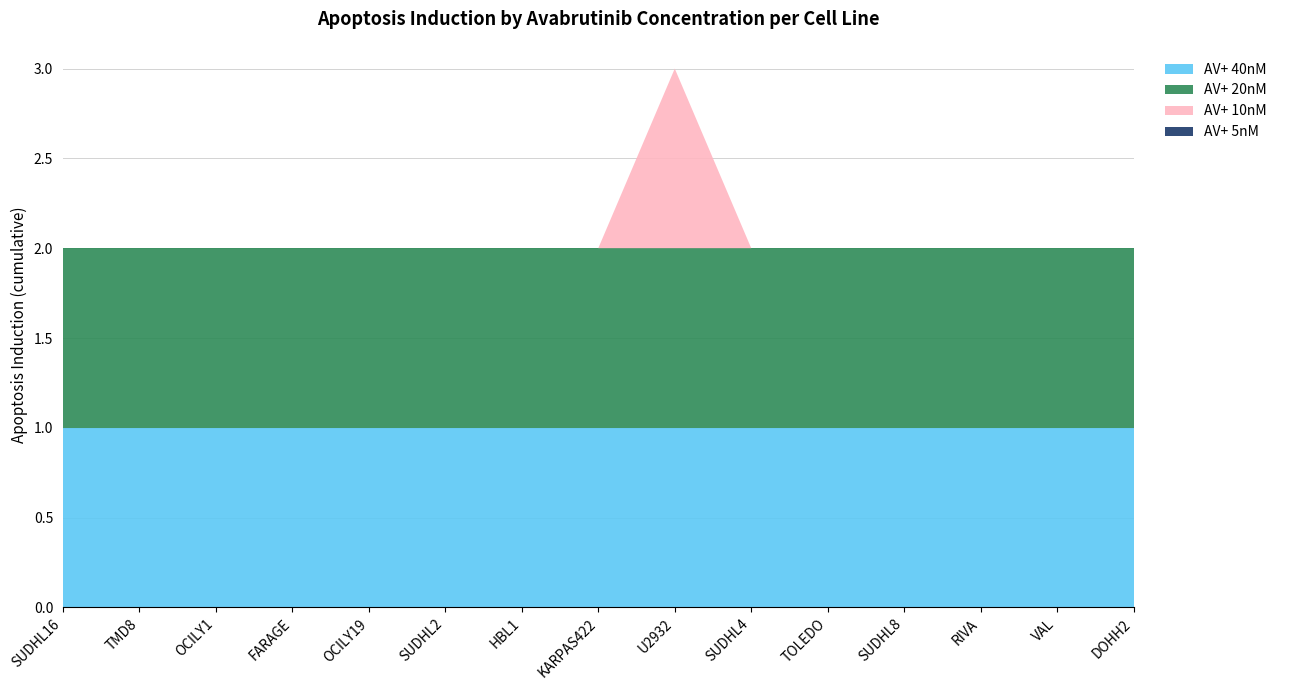

Reading left to right, list all the values displayed in this chart.

AV+ 40nM: SUDHL16=1	TMD8=1	OCILY1=1	FARAGE=1	OCILY19=1	SUDHL2=1	HBL1=1	KARPAS422=1	U2932=1	SUDHL4=1	TOLEDO=1	SUDHL8=1	RIVA=1	VAL=1	DOHH2=1
AV+ 20nM: SUDHL16=1	TMD8=1	OCILY1=1	FARAGE=1	OCILY19=1	SUDHL2=1	HBL1=1	KARPAS422=1	U2932=1	SUDHL4=1	TOLEDO=1	SUDHL8=1	RIVA=1	VAL=1	DOHH2=1
AV+ 10nM: SUDHL16=0	TMD8=0	OCILY1=0	FARAGE=0	OCILY19=0	SUDHL2=0	HBL1=0	KARPAS422=0	U2932=1	SUDHL4=0	TOLEDO=0	SUDHL8=0	RIVA=0	VAL=0	DOHH2=0
AV+ 5nM: SUDHL16=0	TMD8=0	OCILY1=0	FARAGE=0	OCILY19=0	SUDHL2=0	HBL1=0	KARPAS422=0	U2932=0	SUDHL4=0	TOLEDO=0	SUDHL8=0	RIVA=0	VAL=0	DOHH2=0